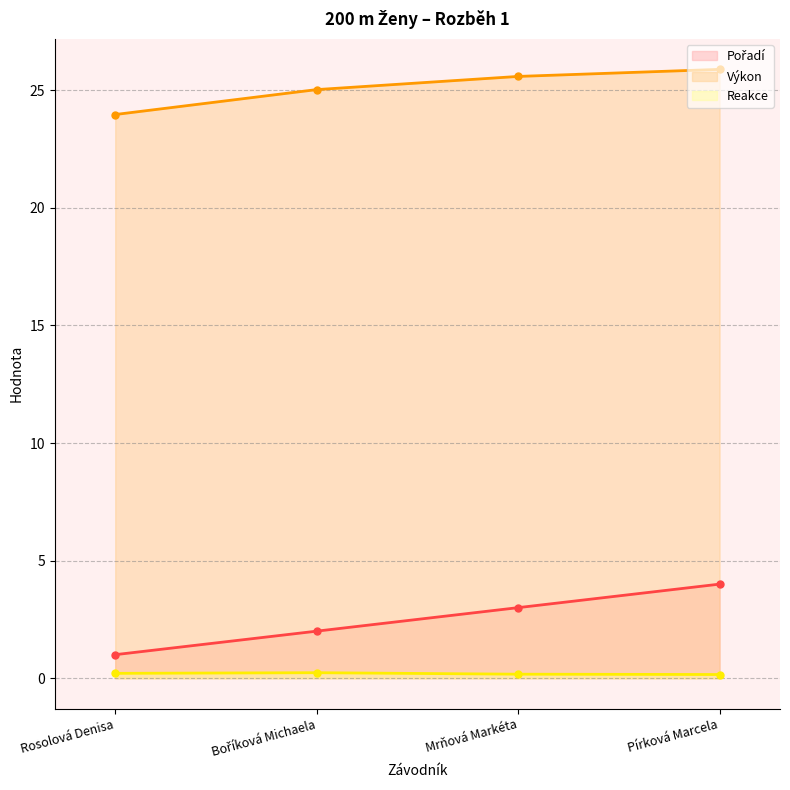

True or false: Pořadí has more than 2 points higher than both neighbors.

False